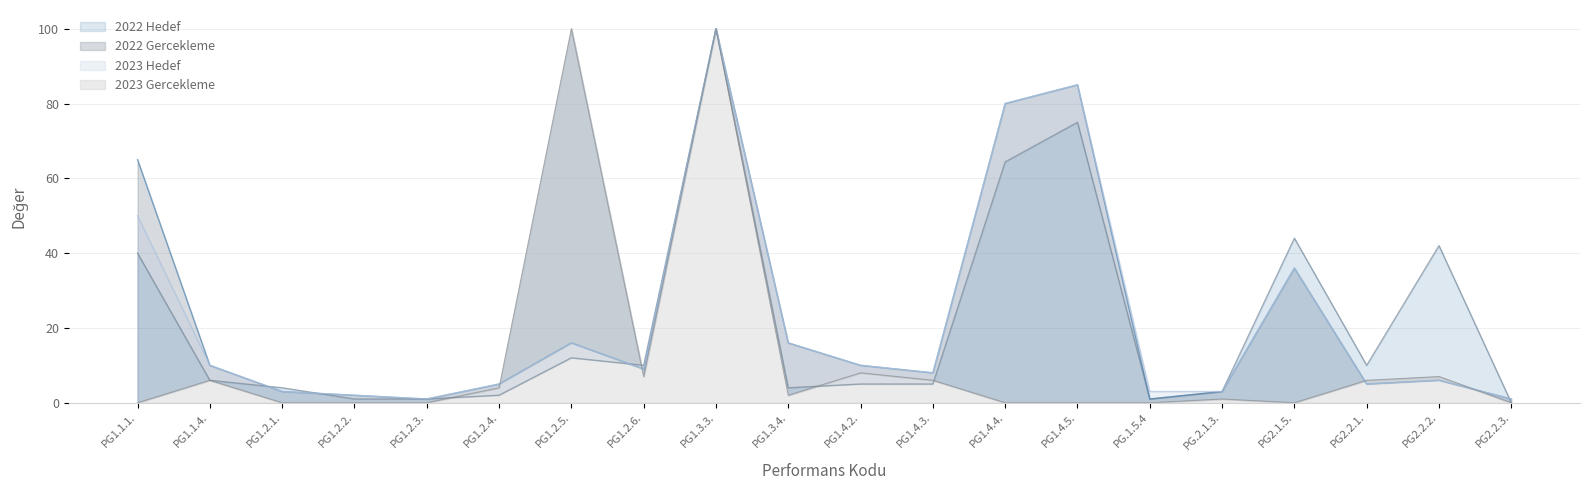

Is the value of 2022 Gercekleme at PG1.4.2. greater than the value of 2023 Gercekleme at PG1.2.5.?

No